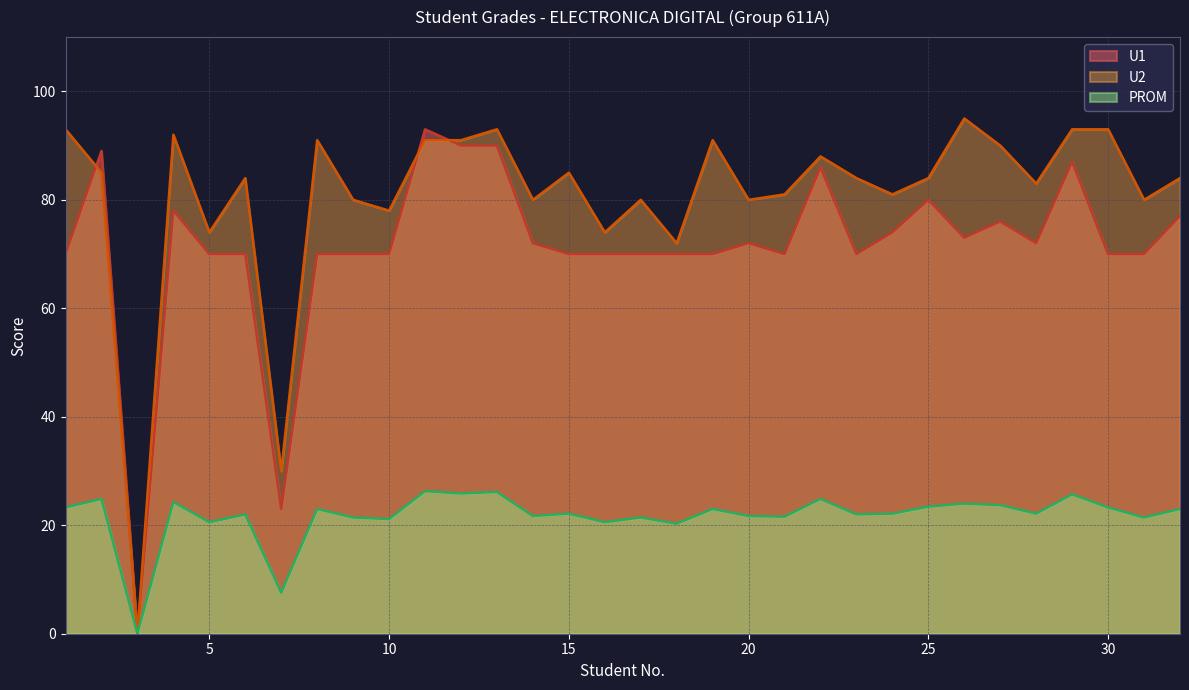

Which category has the lowest value in the U1 series?

3